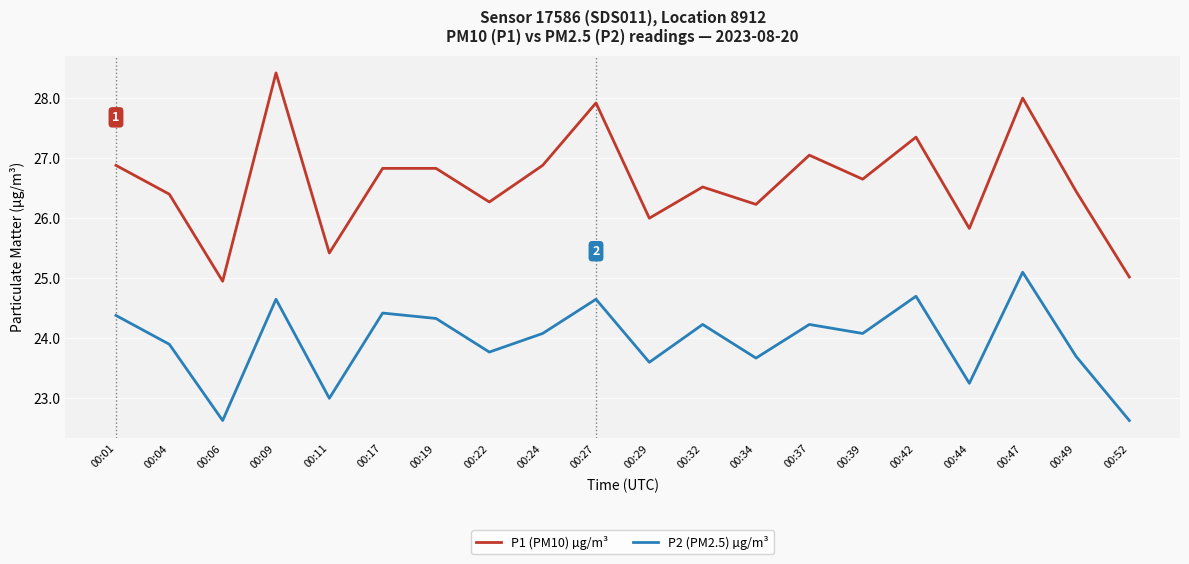

What are all the series names shown in the legend?

P1 (PM10) µg/m³, P2 (PM2.5) µg/m³